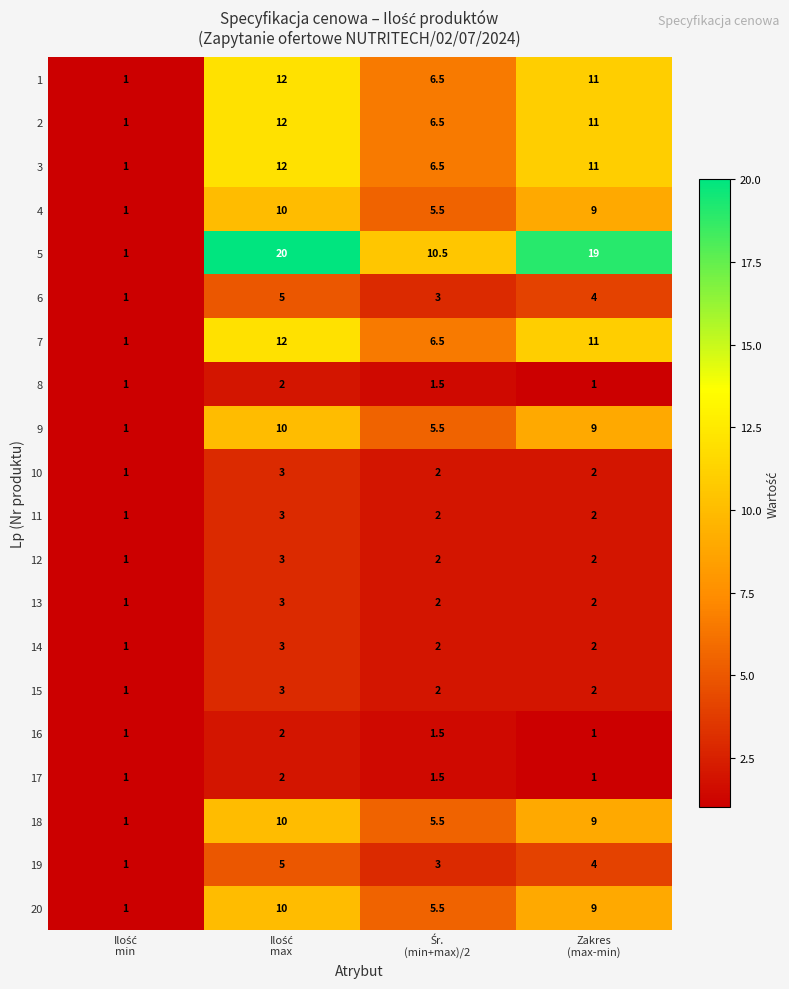

What is the difference between the maximum and second lowest values in the 15 series?

1.0